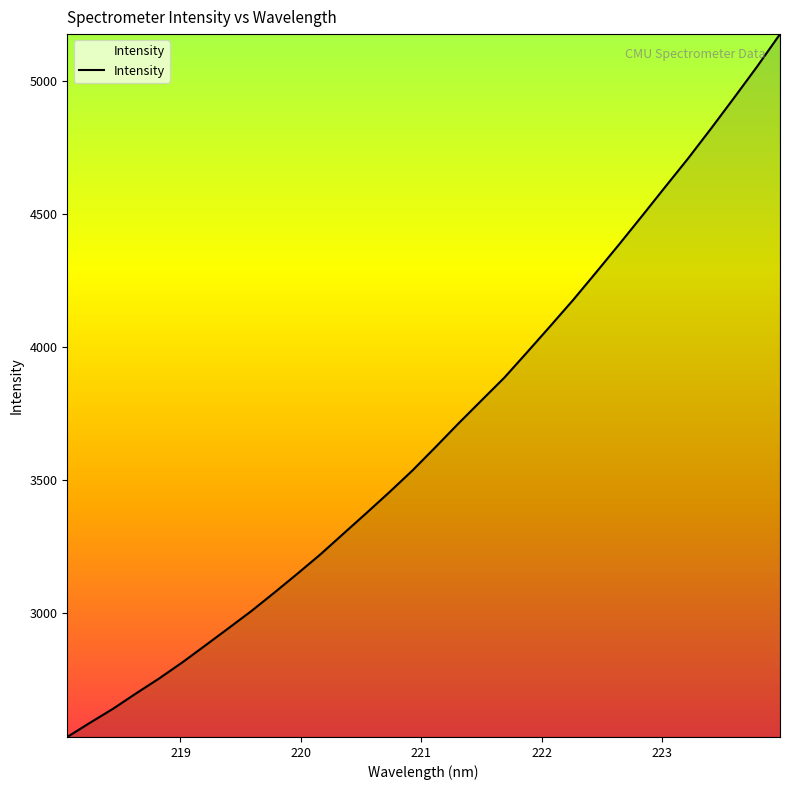

What is the maximum value shown in the chart?

5174.3